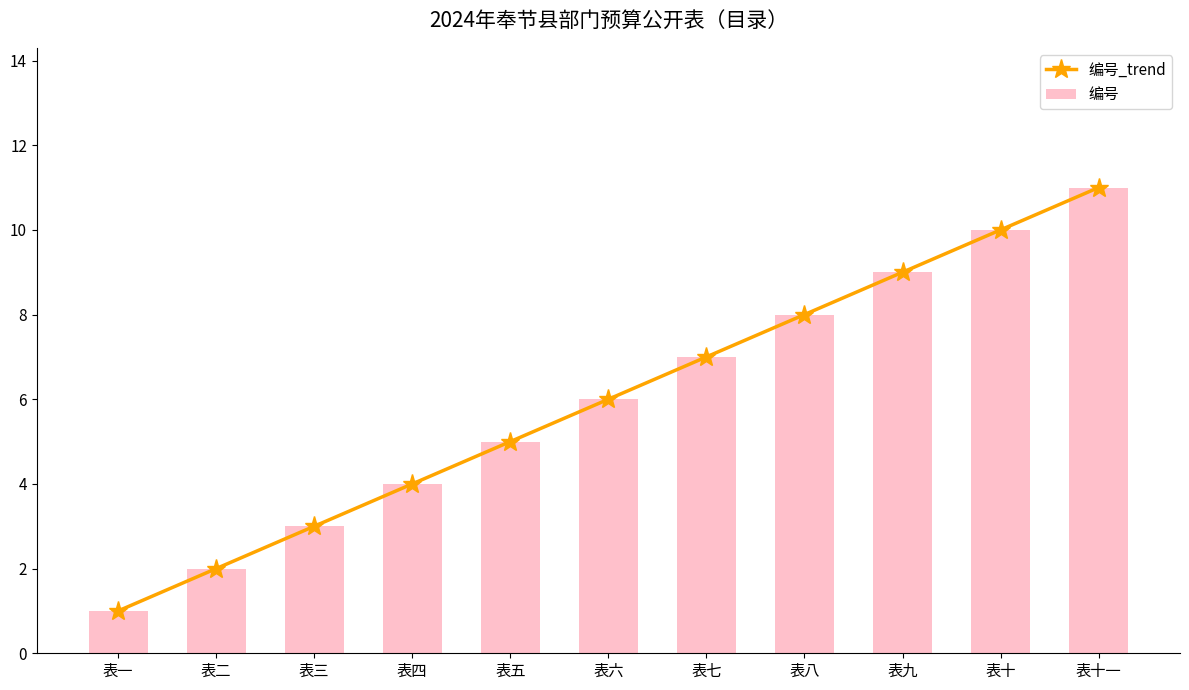

The value of 编号_trend at 表十一 is 11. True or false?

True